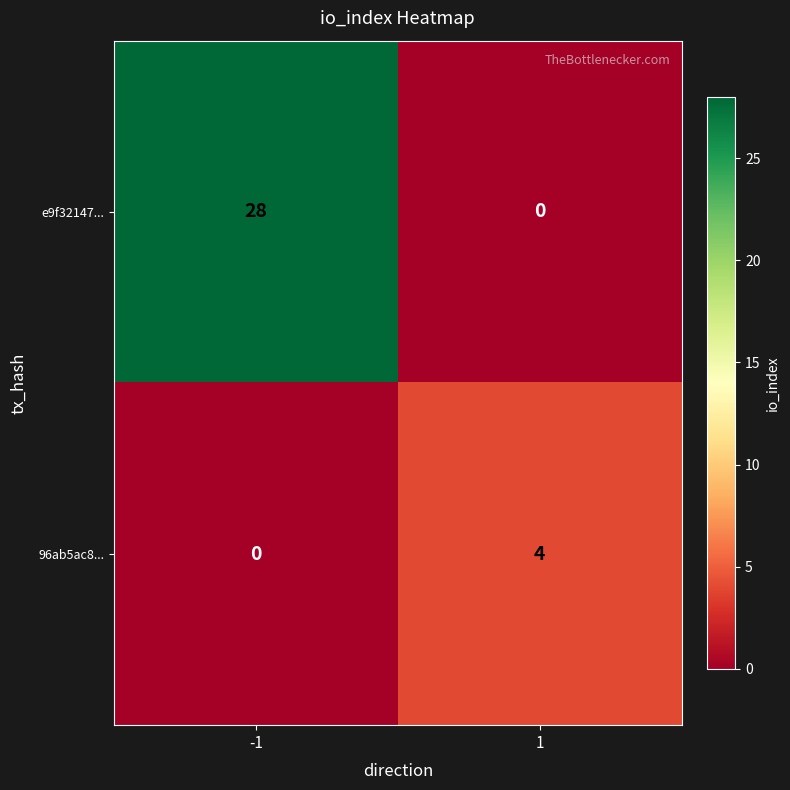

What is the total value across all series at 1?

4